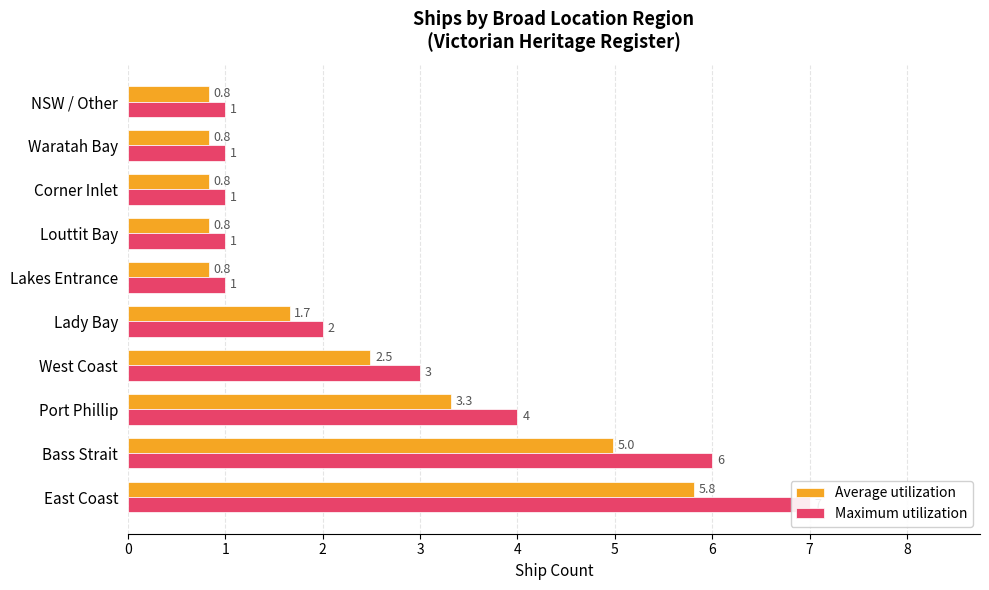

True or false: Maximum utilization has a value of 3.0 at West Coast.

True